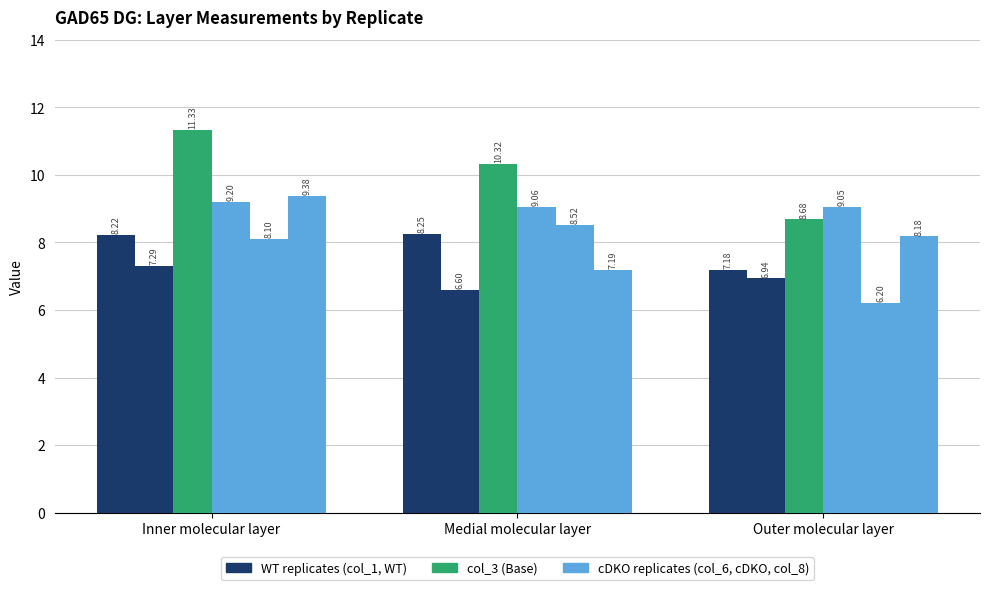

How many bars are there in total?

18